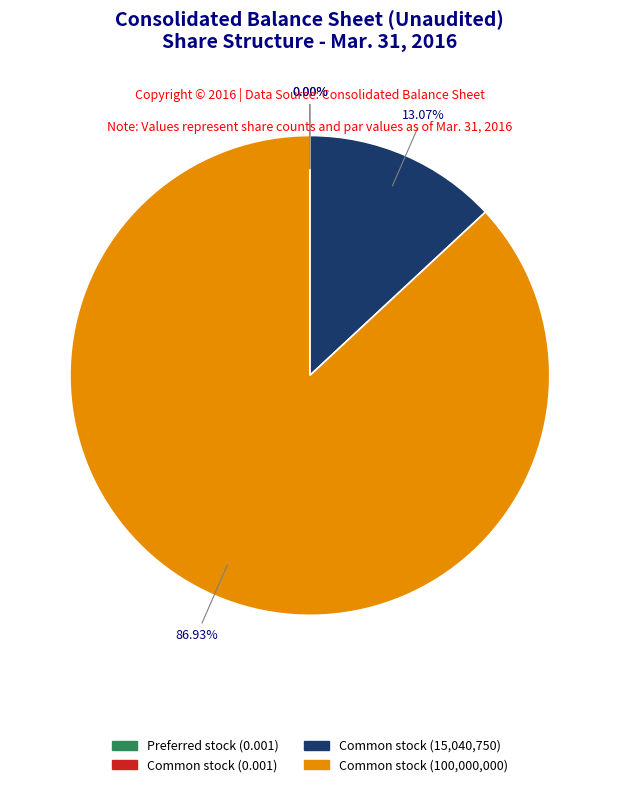

How many slices are in this pie chart?

4